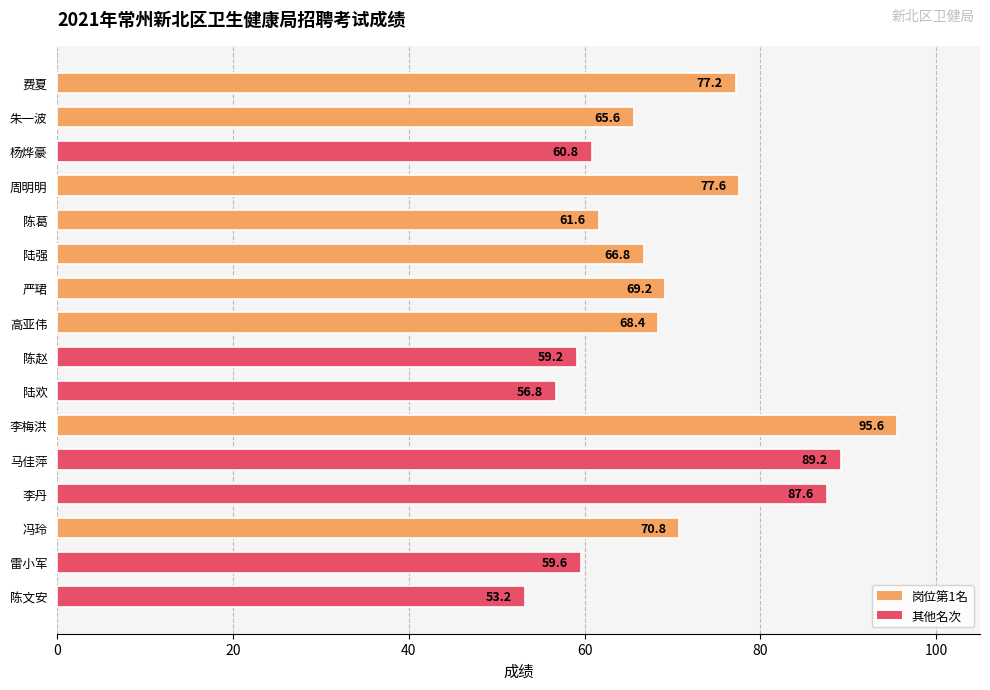

Does the chart contain stacked bars?

No